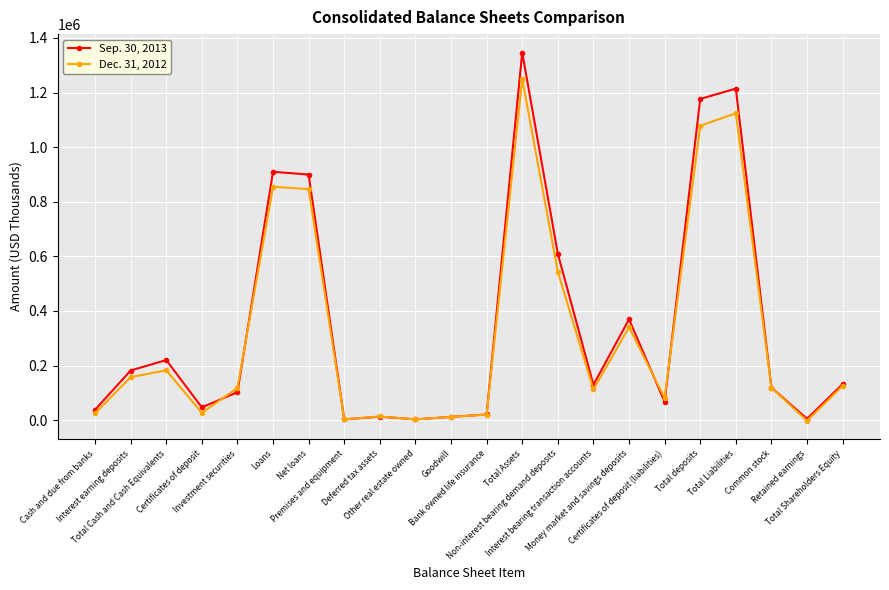

Which series has the widest spread of values?

Sep. 30, 2013